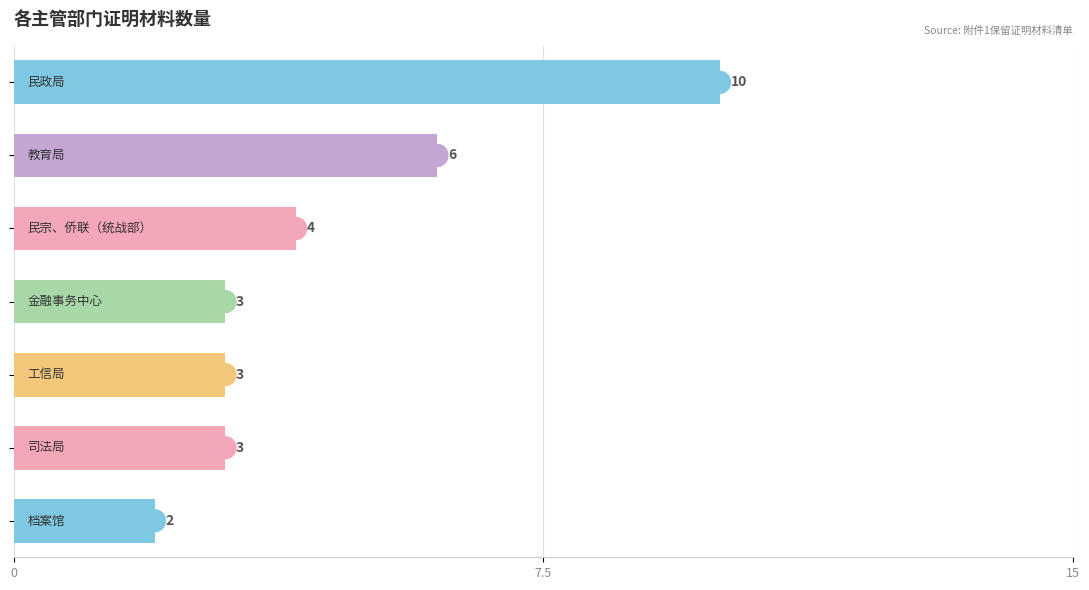

Reading top to bottom, transcribe all the data shown in this chart.

10	6	4	3	3	3	2